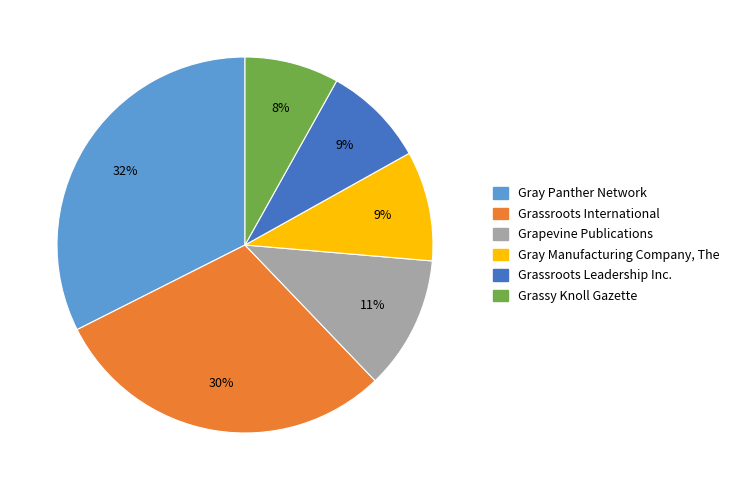

How many slices are in this pie chart?

6